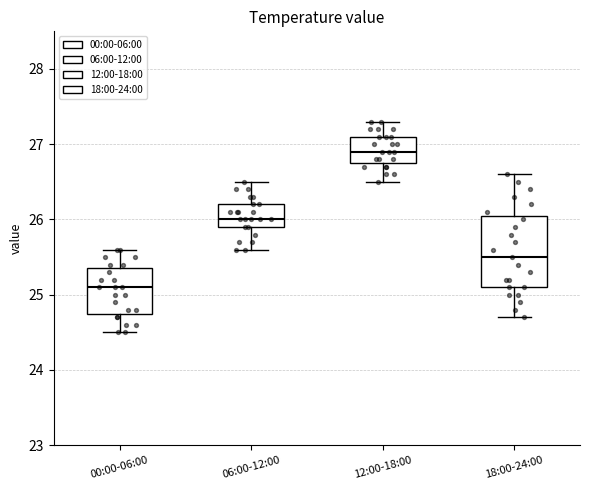

Where does the median line of the box for 00:00-06:00 sit on the y-axis? The values are not printed on the chart, so give them approximately, as read against the axis.

25.1